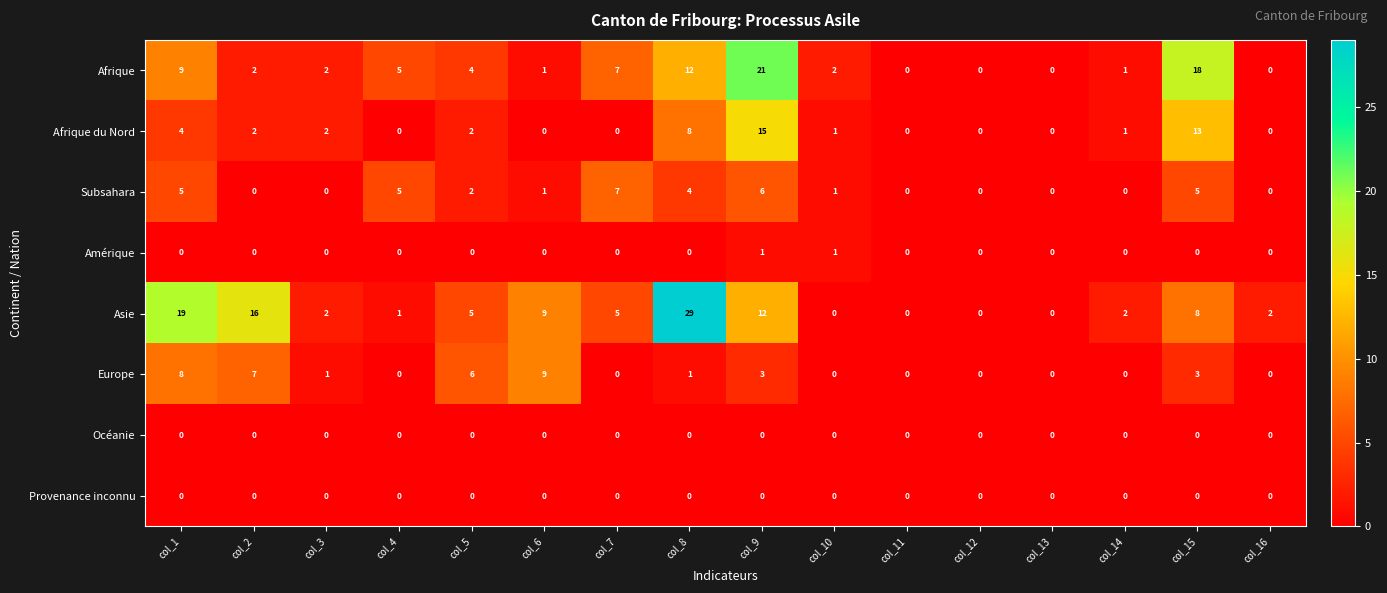

The Afrique series shows 14 at col_11. True or false?

False